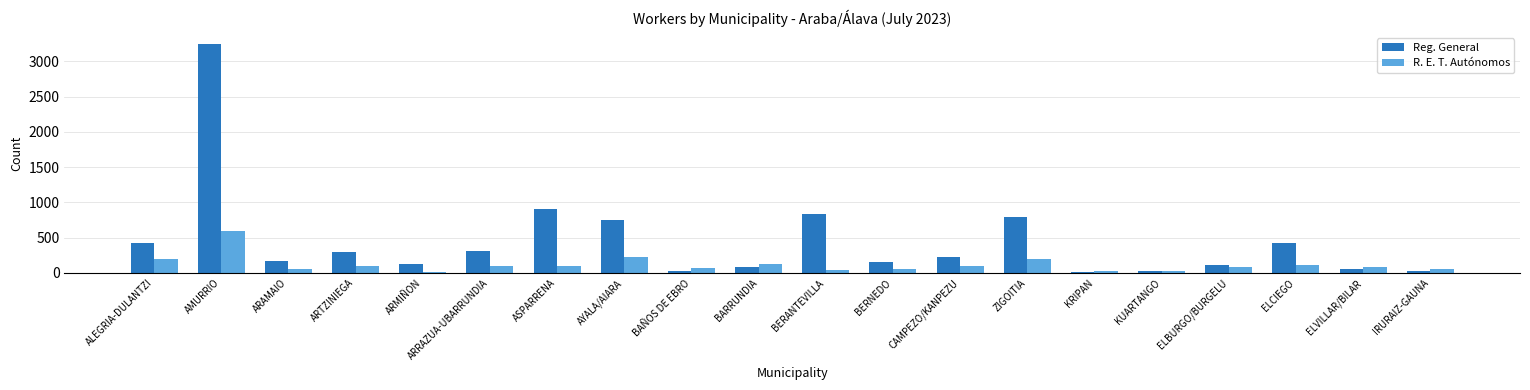

At which category is the sum across all series the highest?

AMURRIO